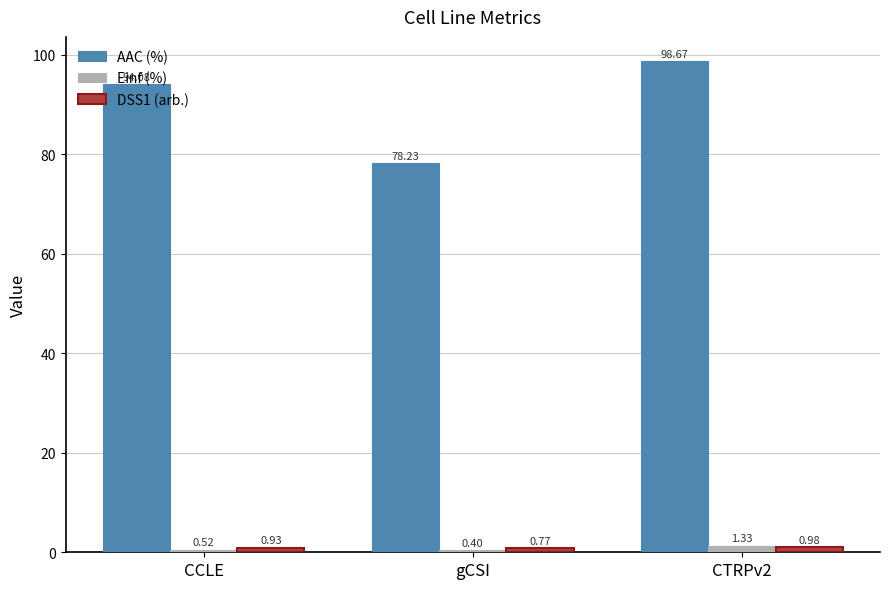

Rank the categories by Einf (%) value from highest to lowest.

CTRPv2, CCLE, gCSI